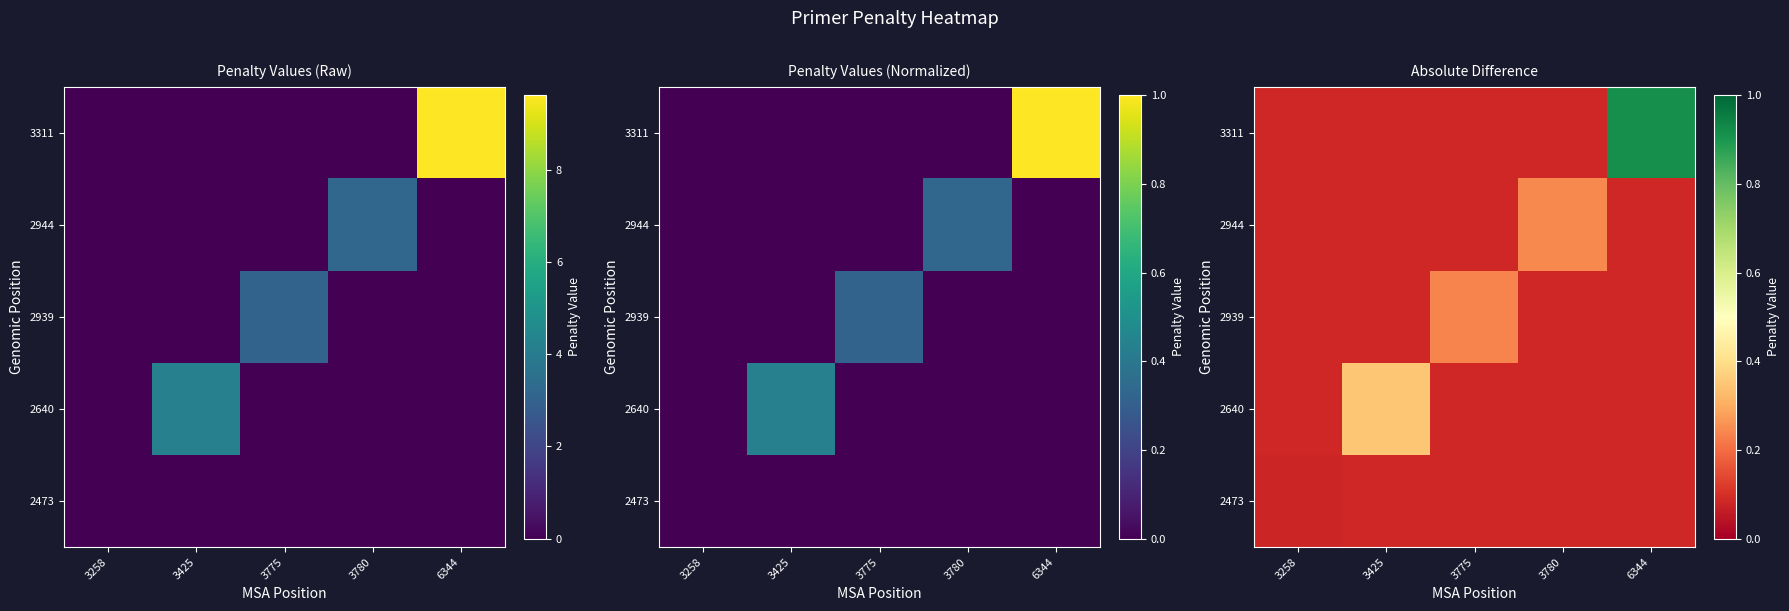

What is the minimum value shown in the chart?

0.1